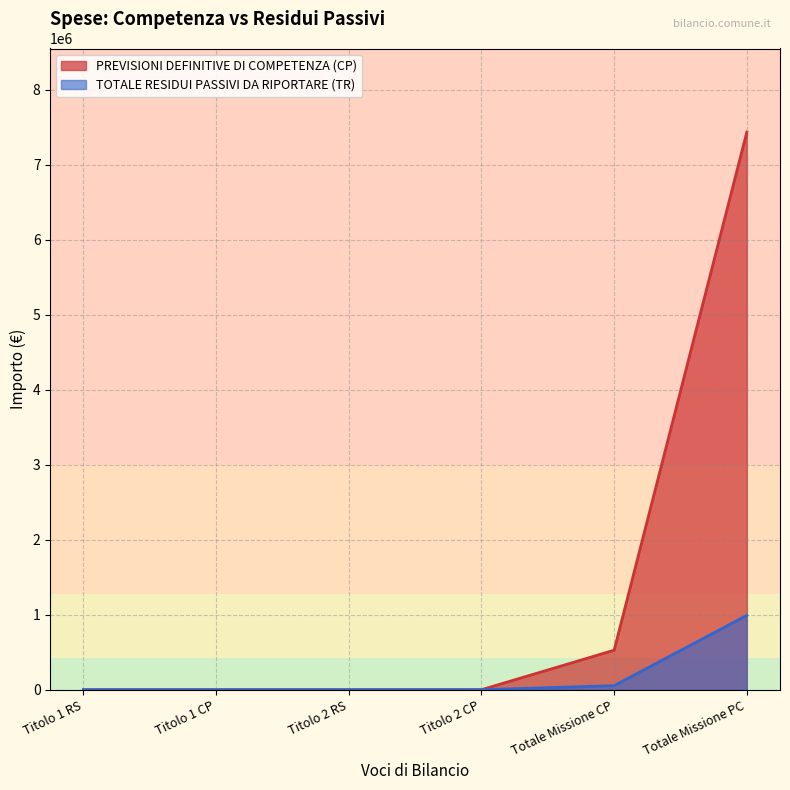

Where is PREVISIONI DEFINITIVE DI COMPETENZA (CP) nearest to the value 3716565?

Totale Missione CP